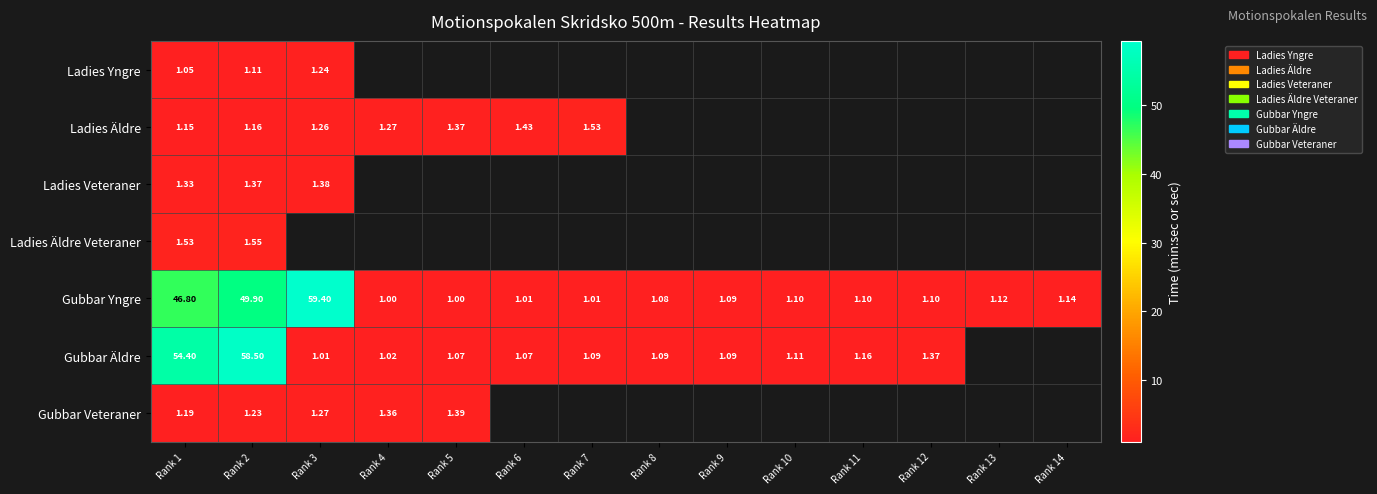

Which series changed the most between Rank 3 and Rank 5?

Gubbar Yngre